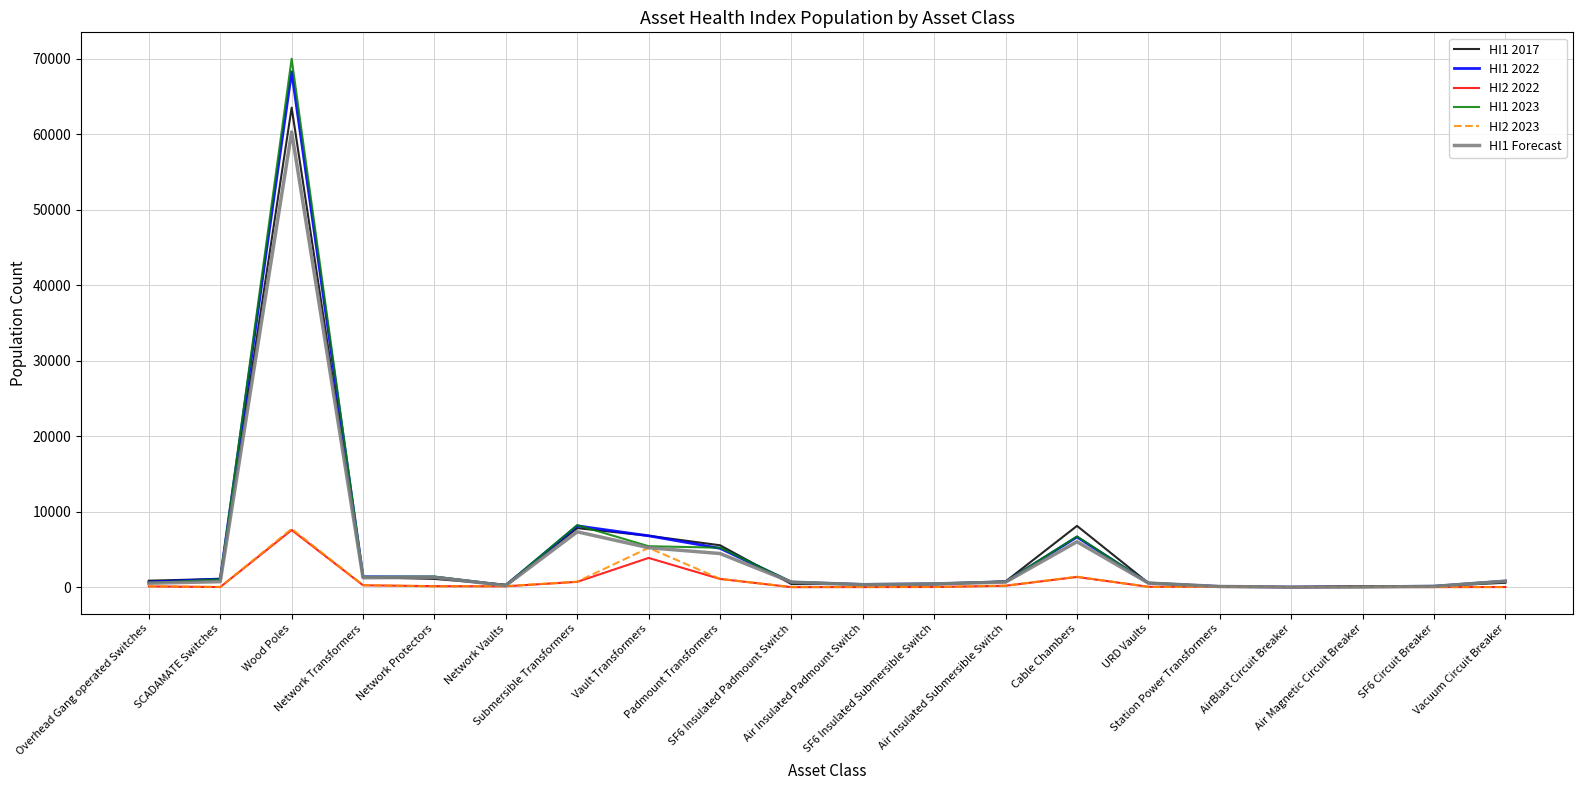

The HI1 2023 series shows 5422 at Vault Transformers. True or false?

True